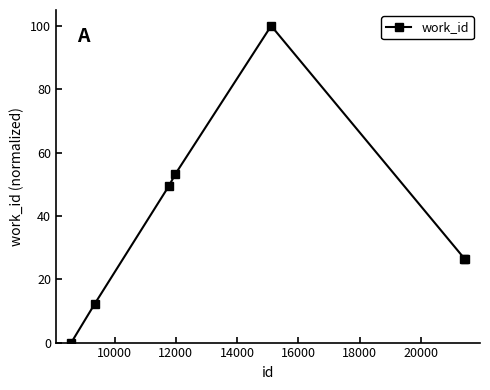

What is the value of the 4th point from the left?

53.2